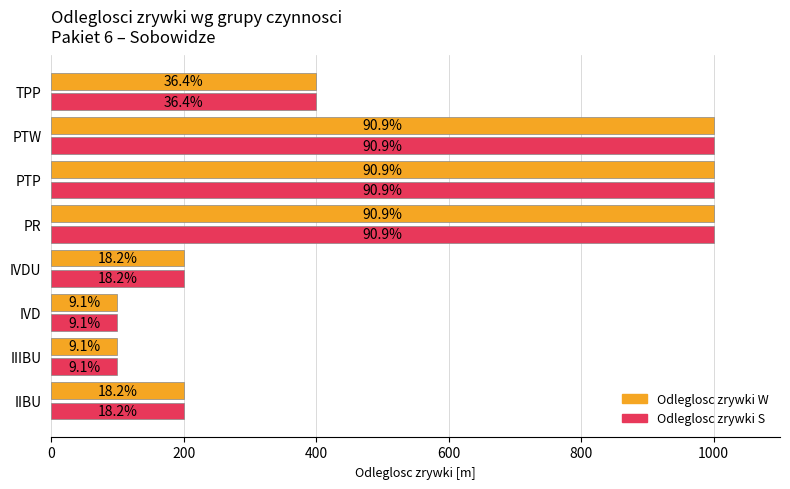

What are all the series names shown in the legend?

Odleglosc zrywki W, Odleglosc zrywki S